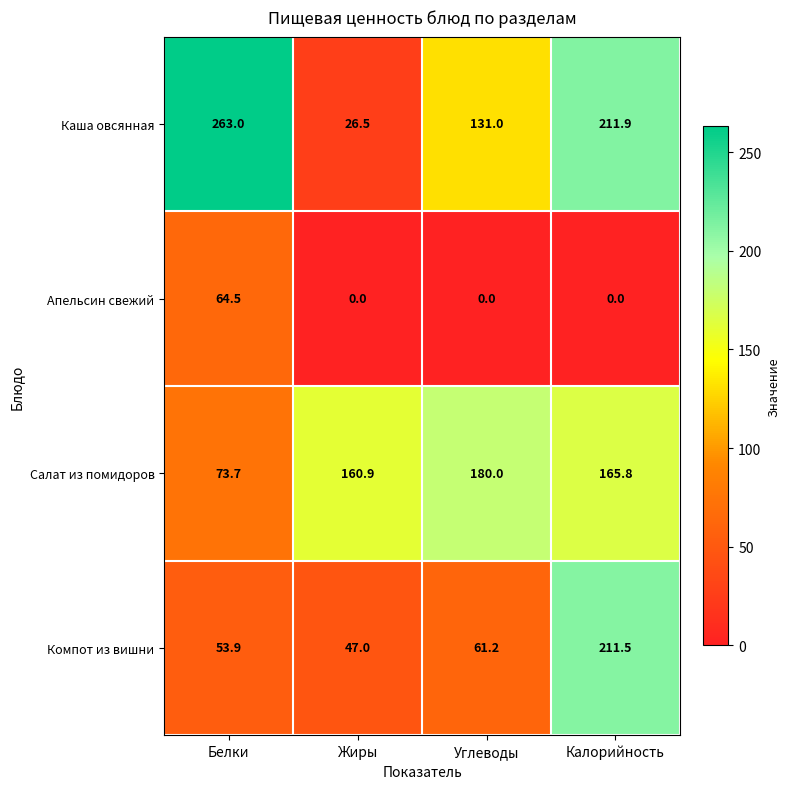

How many data points does each series have?

4